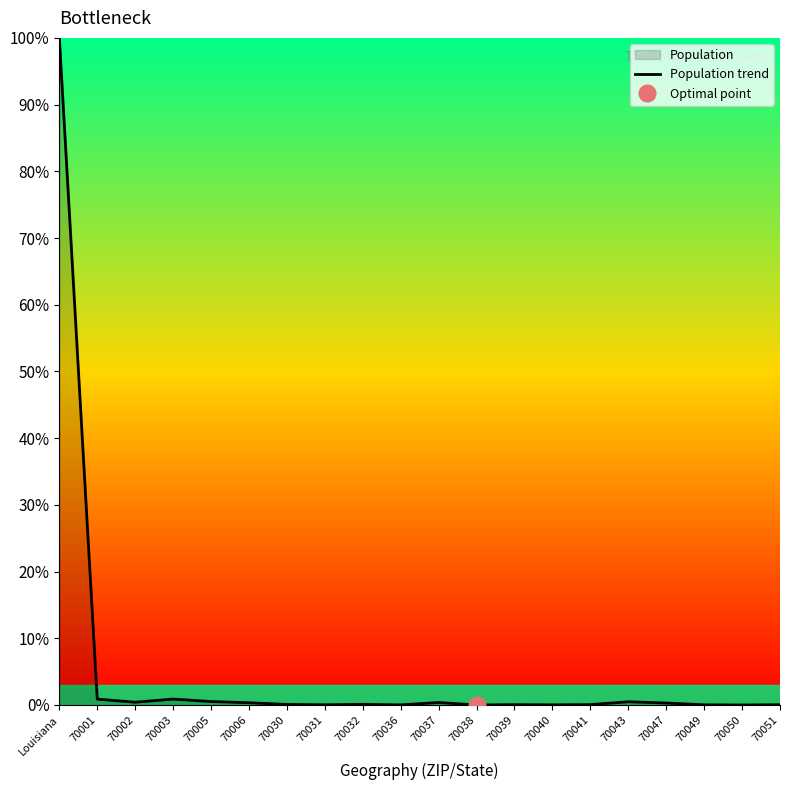

What is the average value?

5.2